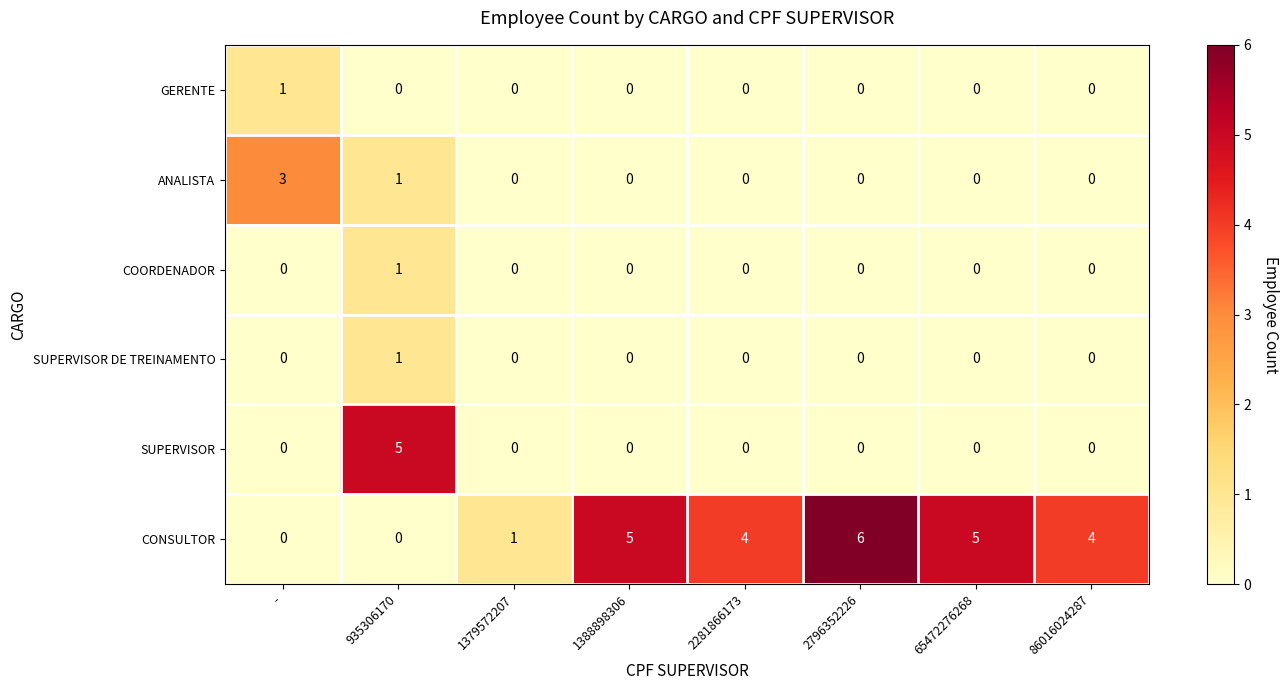

What is the spread (max minus min) of values at 2796352226?

6